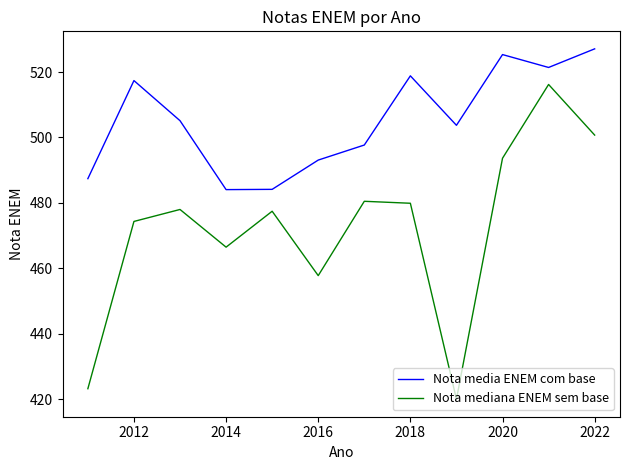

True or false: Nota mediana ENEM sem base and Nota media ENEM com base intersect in this chart.

False